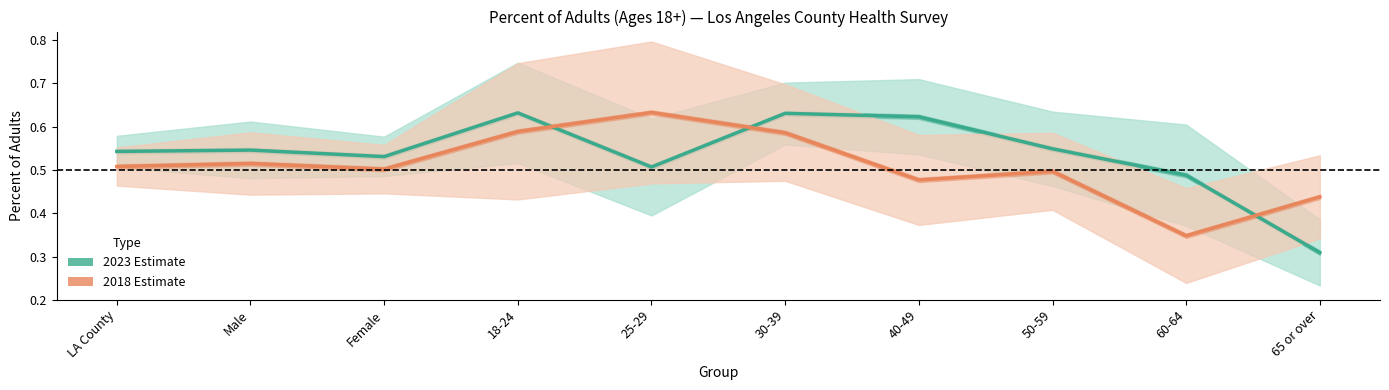

Reading right to left, what are all the values shown in this chart?

2023 Estimate: 0.3	0.5	0.5	0.6	0.6	0.5	0.6	0.5	0.5	0.5
2018 Estimate: 0.4	0.3	0.5	0.5	0.6	0.6	0.6	0.5	0.5	0.5